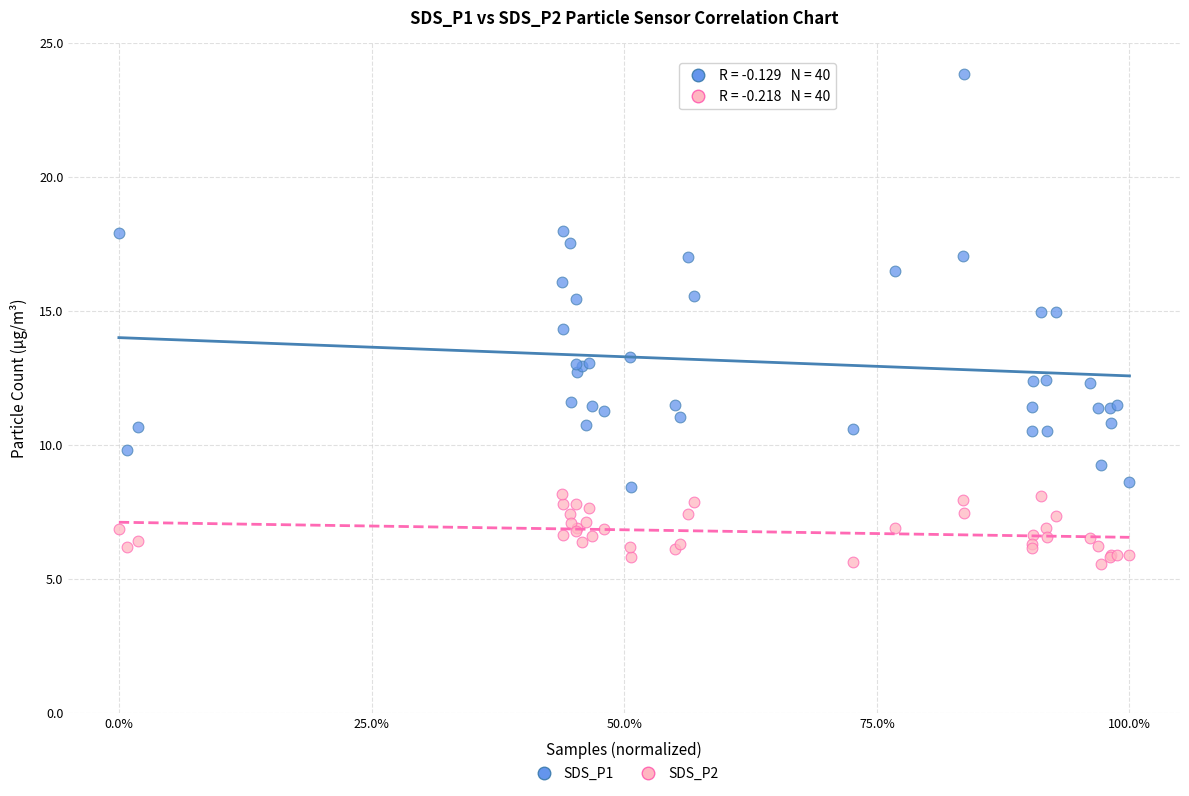

Across all series, what Y value is closest to 14?

14.3